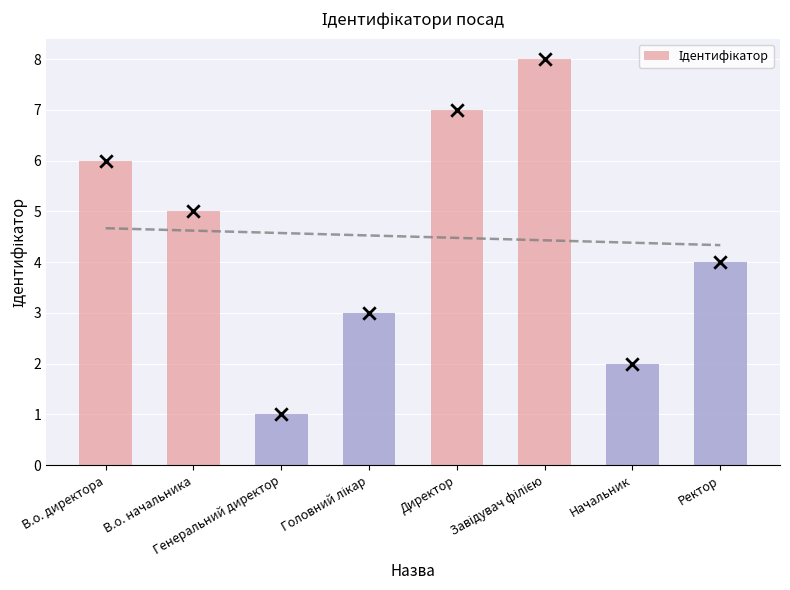

What is the ratio of the value at Ректор to the value at Генеральний директор?

4.0